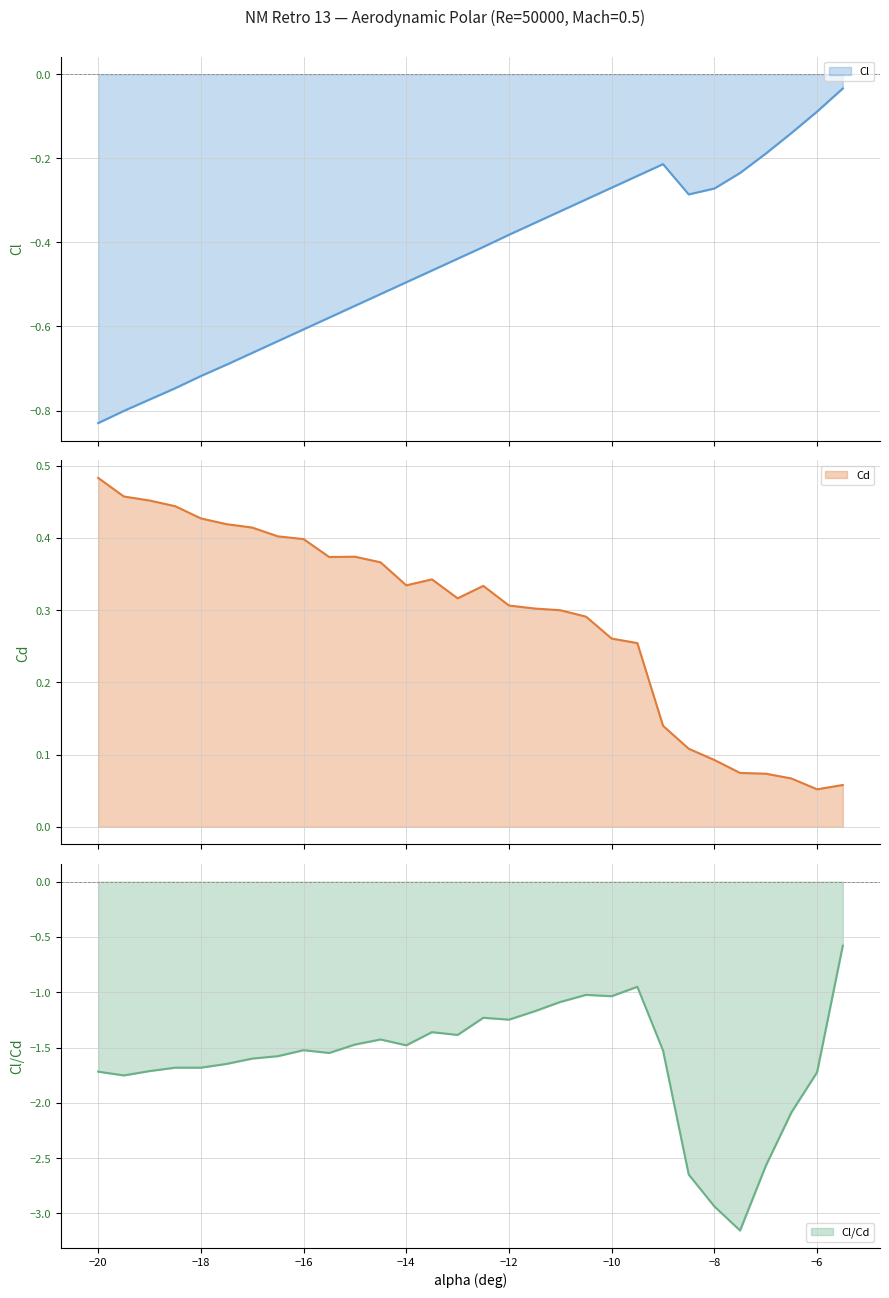

True or false: alpha and Cd intersect in this chart.

False